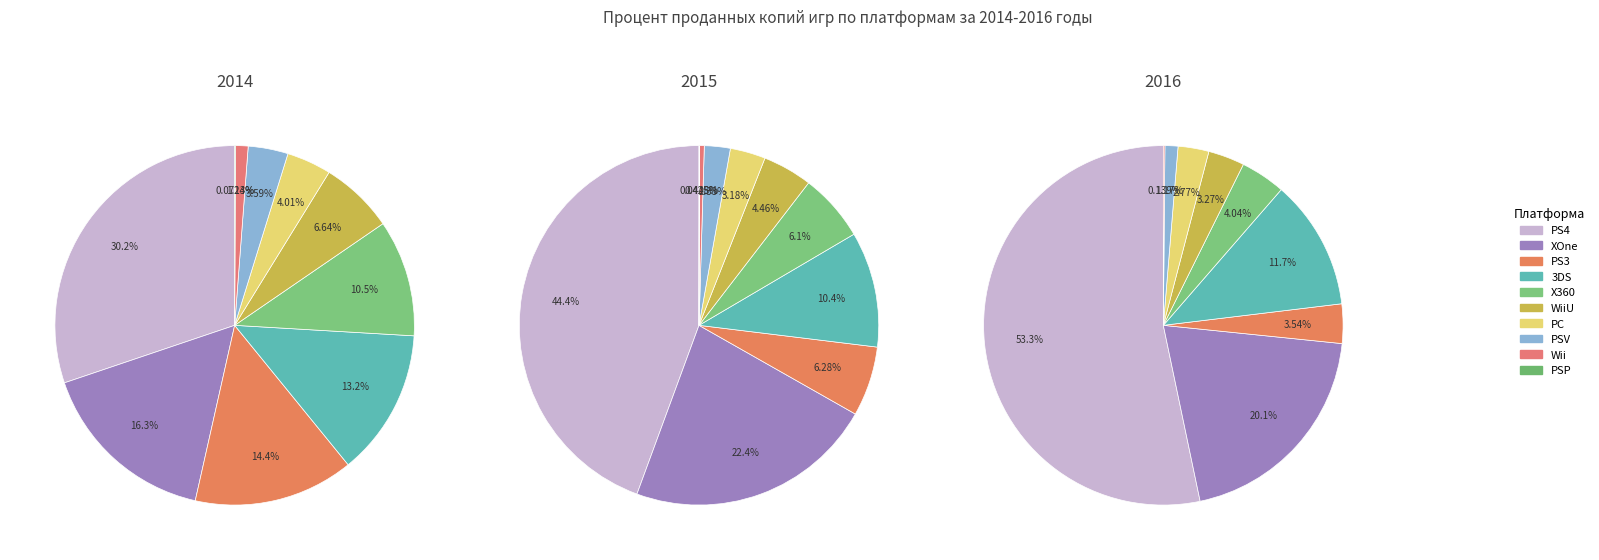

To the nearest percent, what portion does 3 represent?

13%